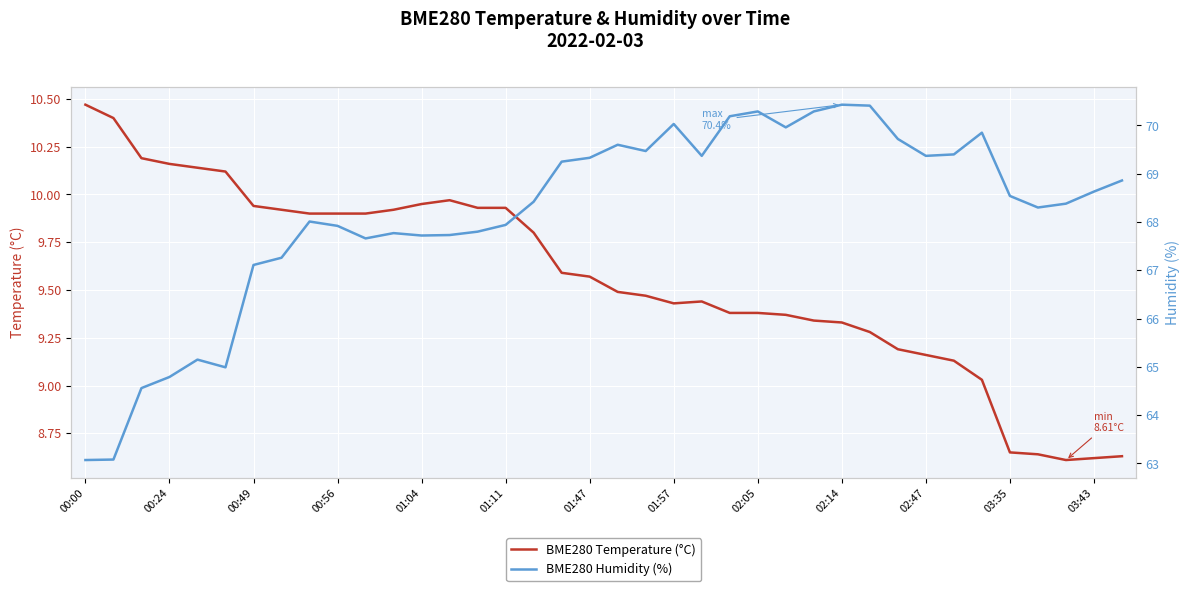

What is the greatest value displayed?

70.4